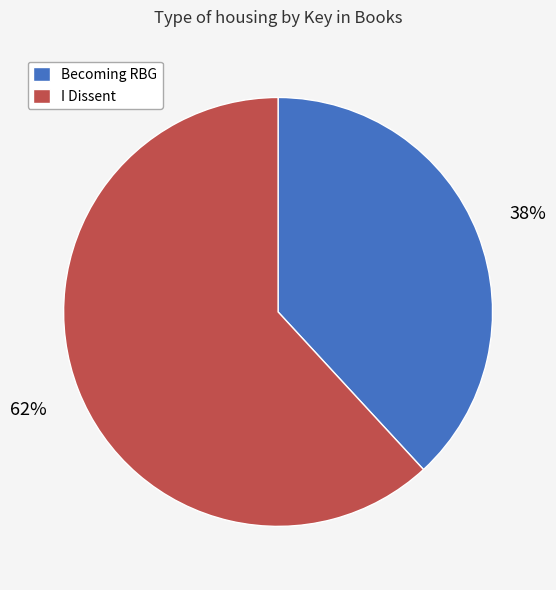

Rank the categories by value from highest to lowest.

I Dissent, Becoming RBG